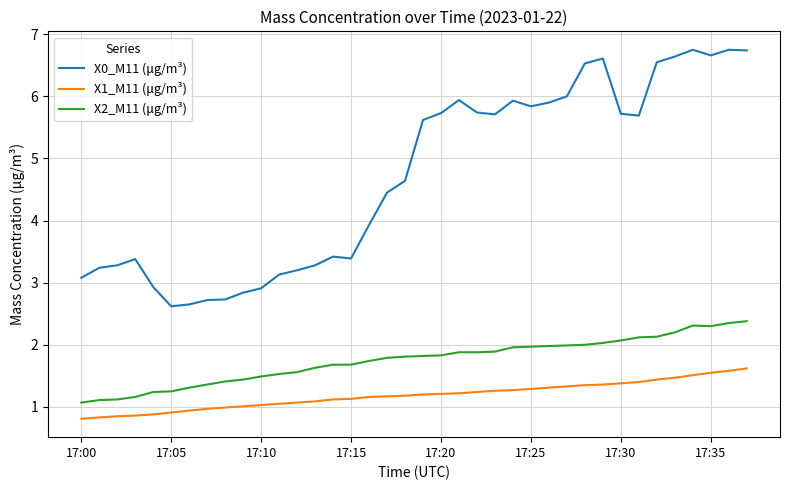

True or false: X1_M11 (μg/m³) and X2_M11 (μg/m³) intersect in this chart.

False